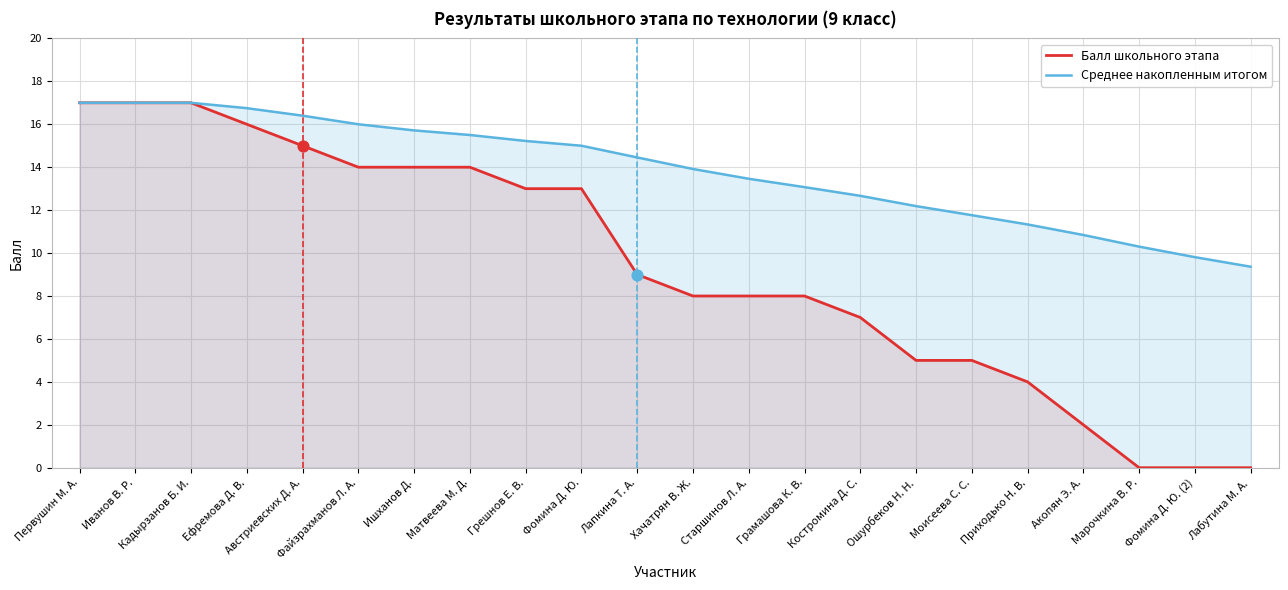

At which category is the sum across all series the highest?

Первушин М. А.